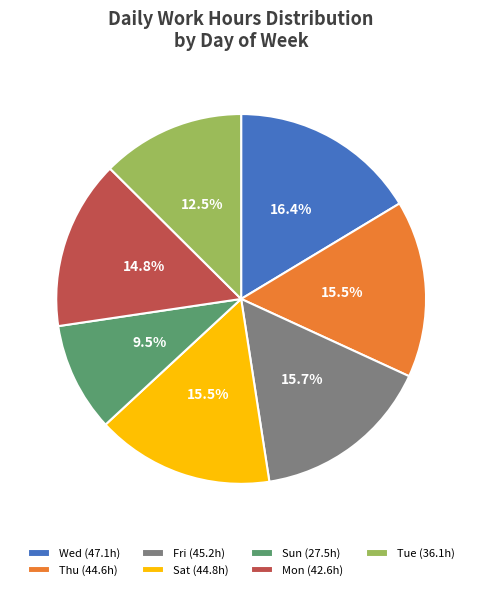

To the nearest percent, what is the average slice percentage?

14%